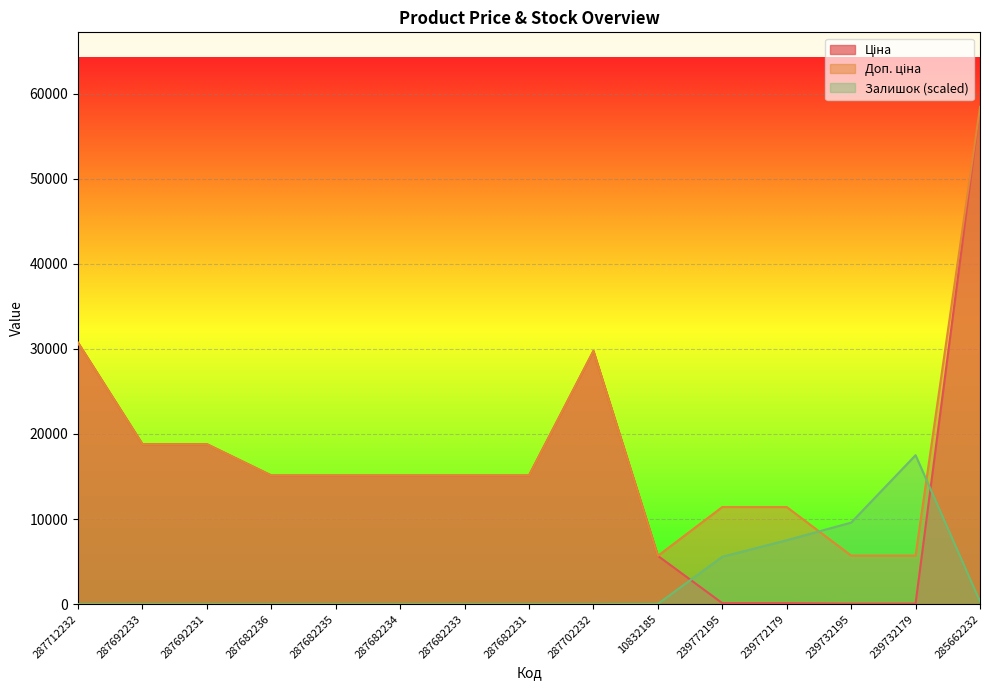

Reading left to right, what are all the values shown in this chart?

Ціна: 30717.1	18796.8	18796.8	15120.0	15120.0	15120.0	15120.0	15120.0	29747.2	5673.8	114.1	114.1	57.0	57.0	58426.5
Доп. ціна: 30717.1	18796.8	18796.8	15120.0	15120.0	15120.0	15120.0	15120.0	29747.2	5673.8	11410.0	11410.0	5705.0	5705.0	58426.5
Залишок: 0.0	0.0	0.0	0.0	0.0	0.0	0.0	0.0	0.0	25.9	5566.5	7508.3	9579.5	17502.1	310.7